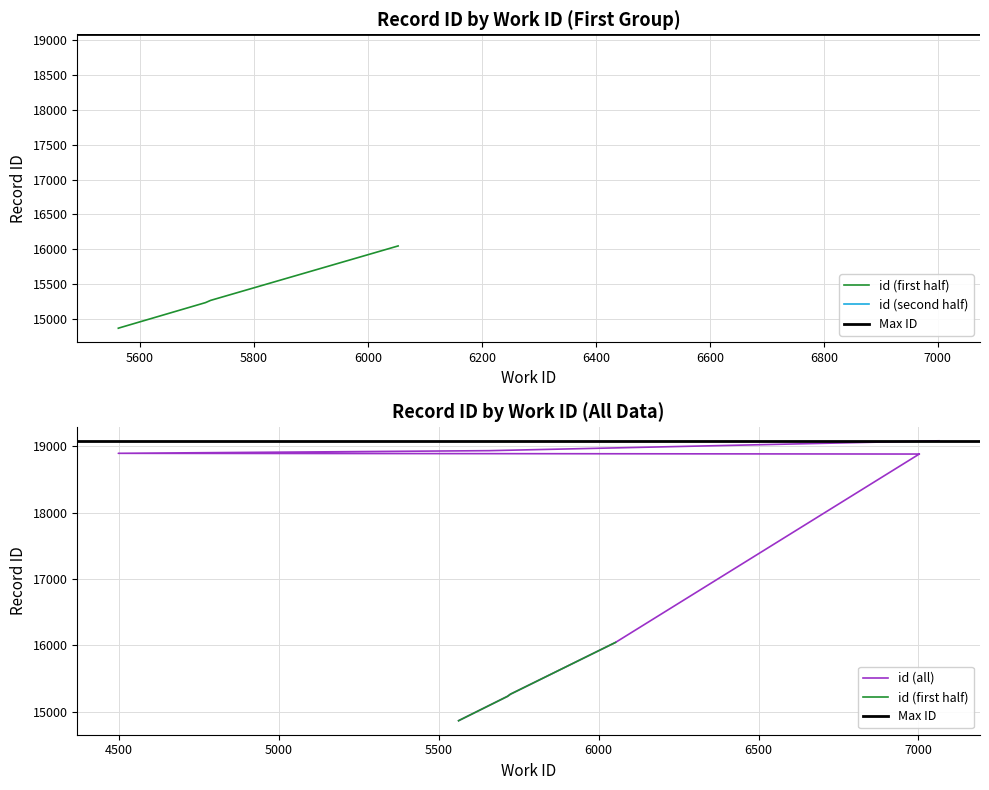

What is the label of the 2nd point from the left?

5563